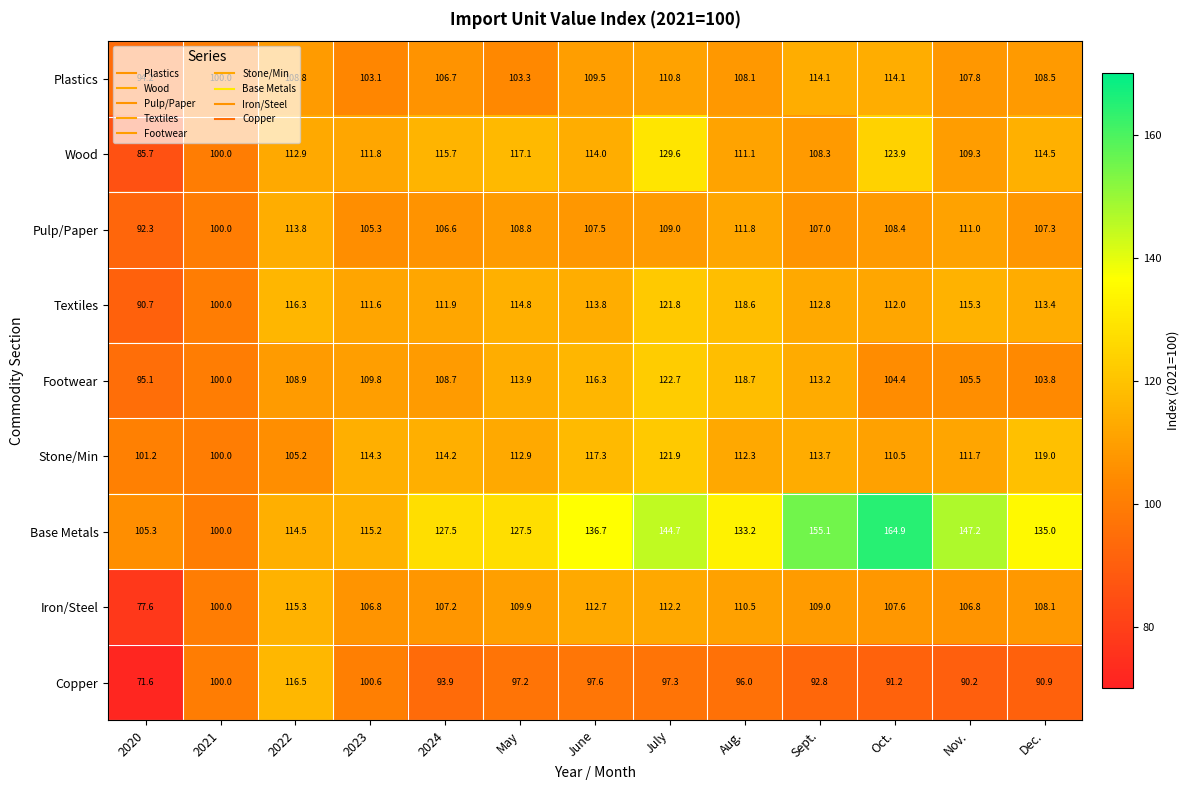

What is the average value of the Wood series?

111.8